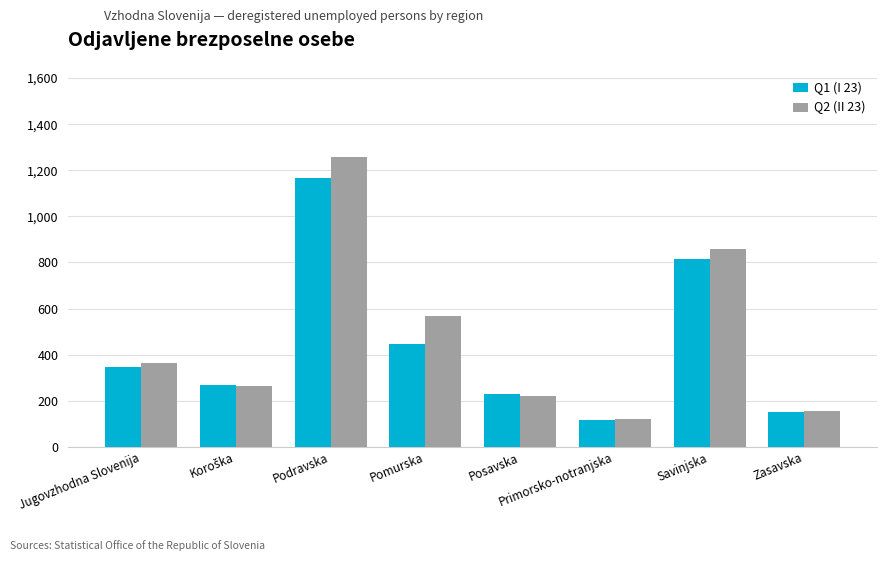

What value does the Q2 (II 23) series have at Savinjska?

857